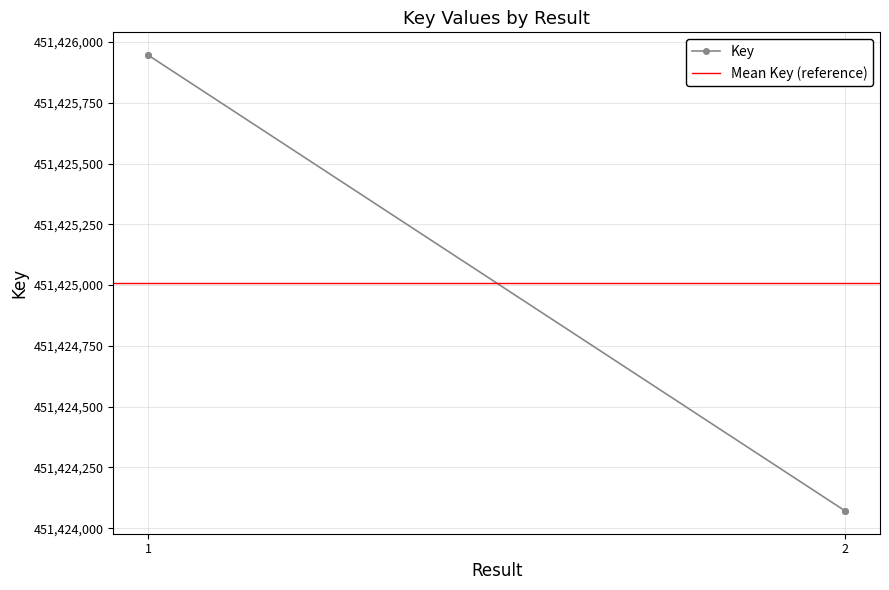

What is the ratio of the value at 1 to the value at 2?

1.0